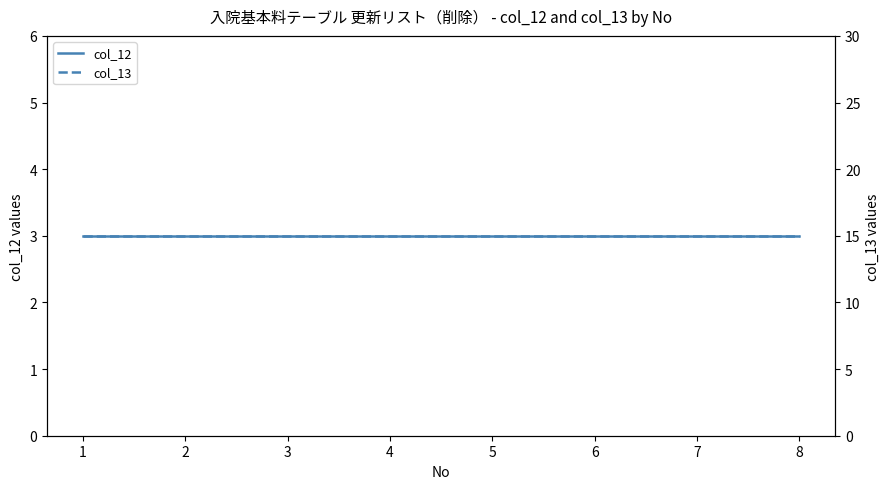

Between 6 and 8, which is larger?

6